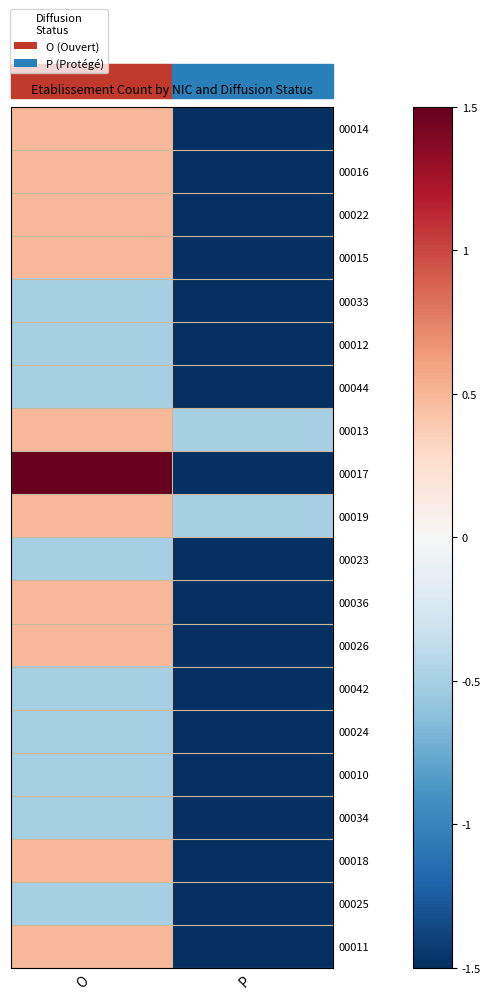

Which category has the highest value across all series?

O